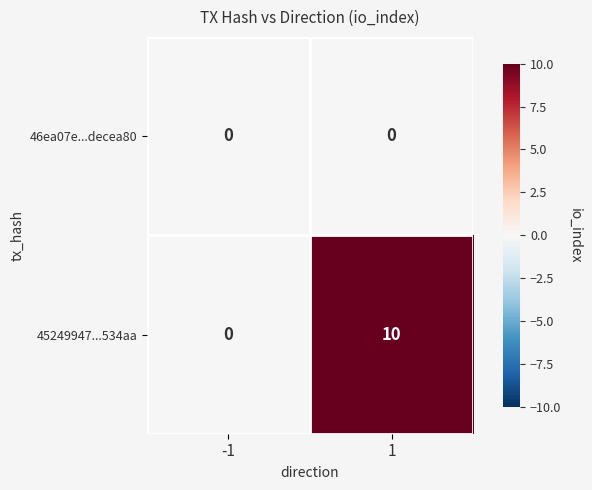

Rank the series by their average value, from highest to lowest.

45249947...534aa, 46ea07e...decea80